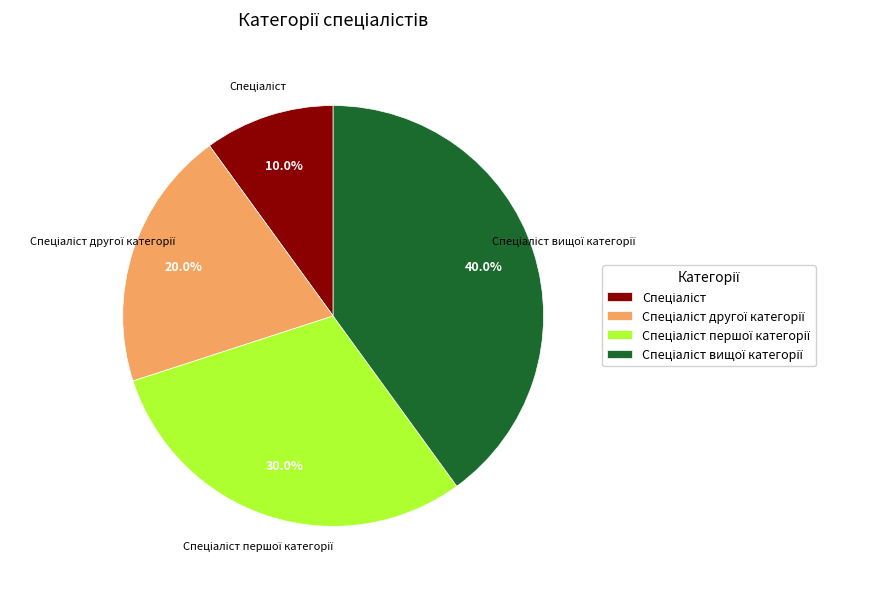

Is there any slice that represents more than half of the pie?

No